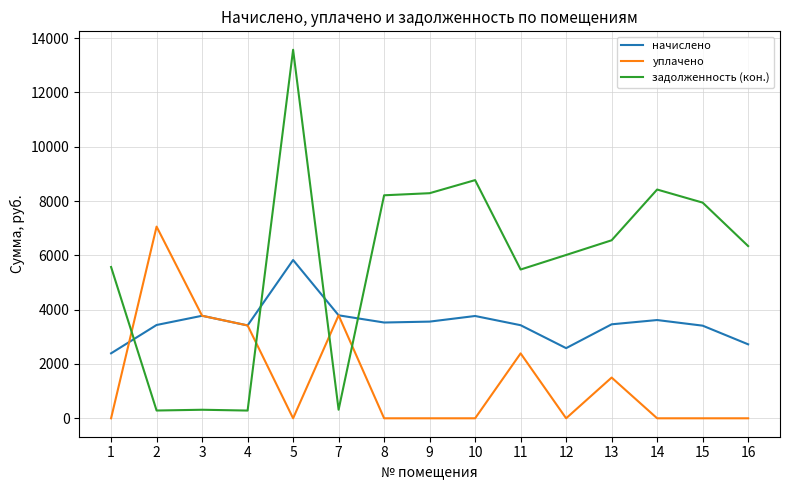

Does the chart have visible grid lines?

Yes